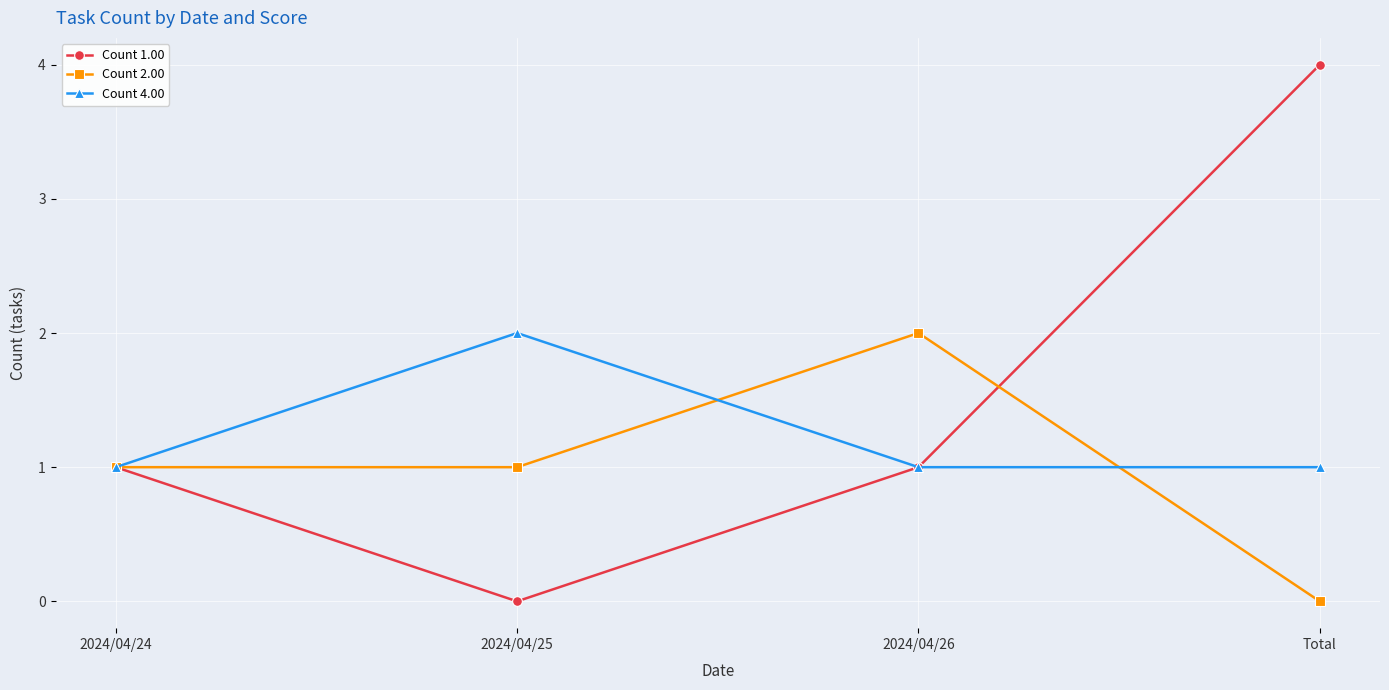

What is the label of the 1st point from the left?

2024/04/24